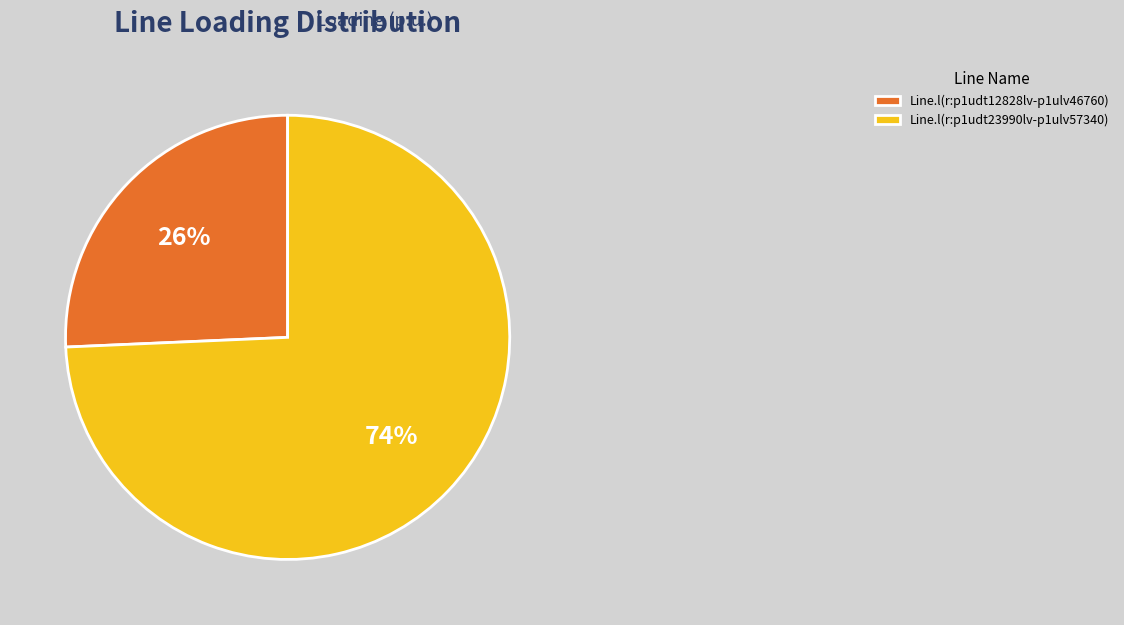

Between Line.l(r:p1udt23990lv-p1ulv57340) and Line.l(r:p1udt12828lv-p1ulv46760), which is larger?

Line.l(r:p1udt23990lv-p1ulv57340)